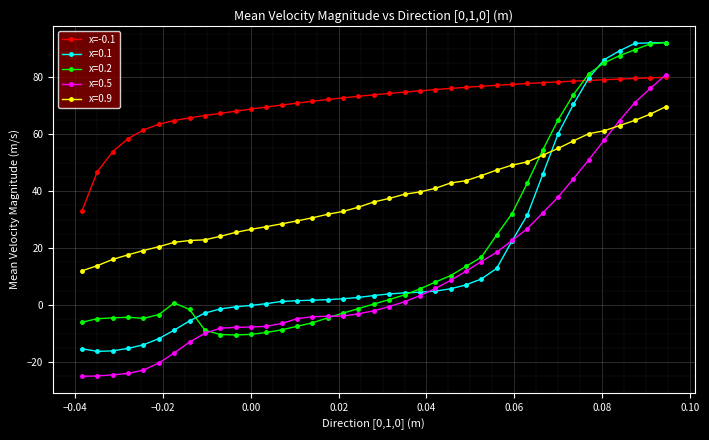

What is the smallest value displayed?

-25.0